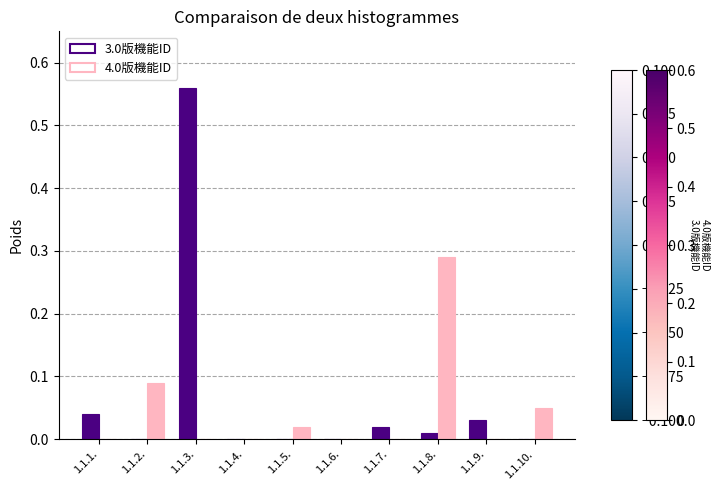

Is it true that 3.0版機能ID equals -0.3 at 1.1.4.?

False